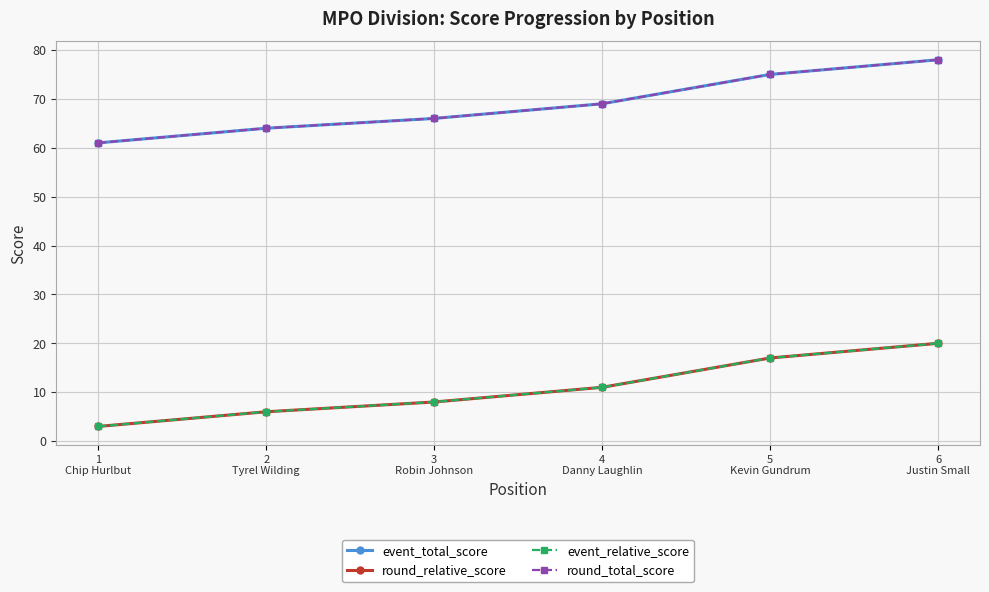

Is it true that event_total_score equals 26 at 6
Justin Small?

False